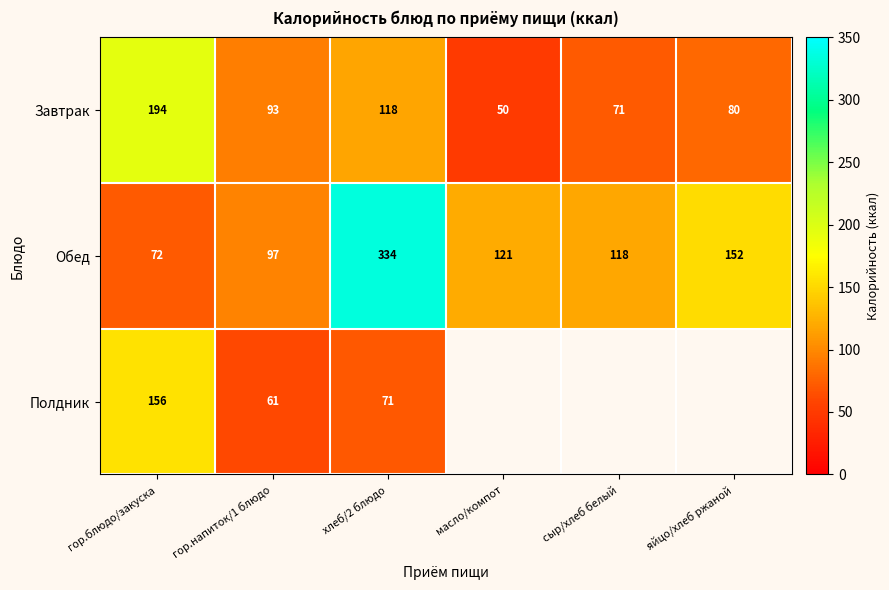

What is the greatest value displayed?

334.0